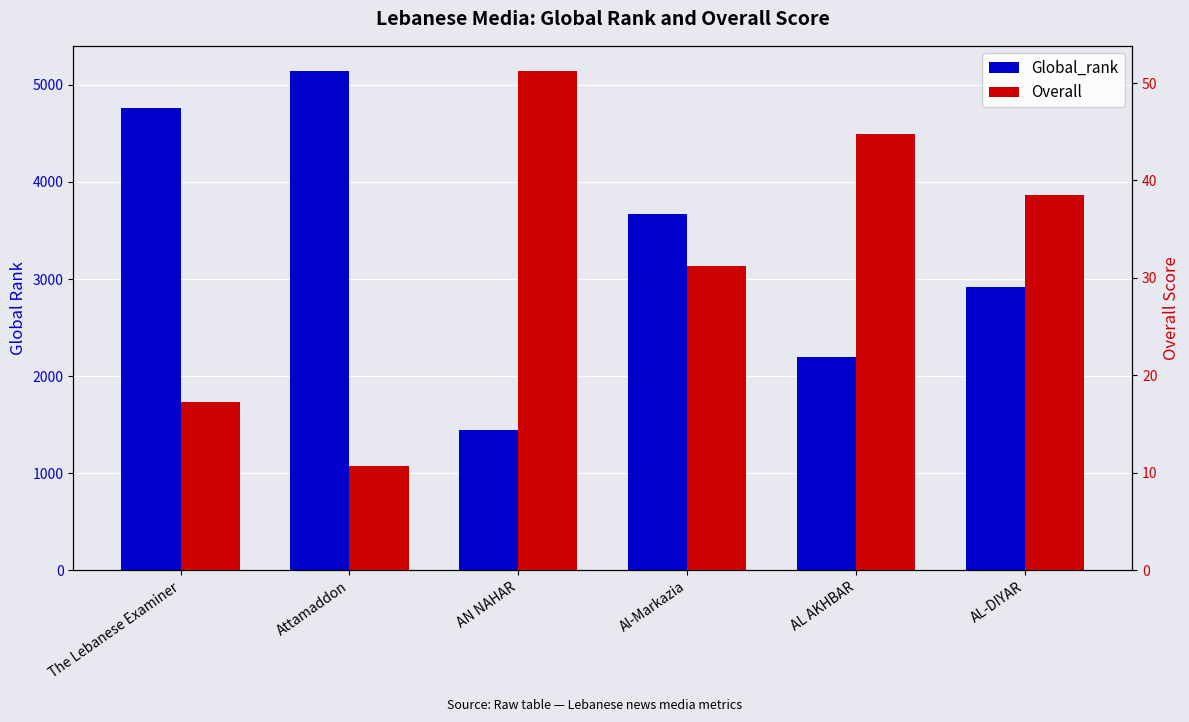

What is the difference between the maximum and minimum values in the Global_rank series?

3695.0